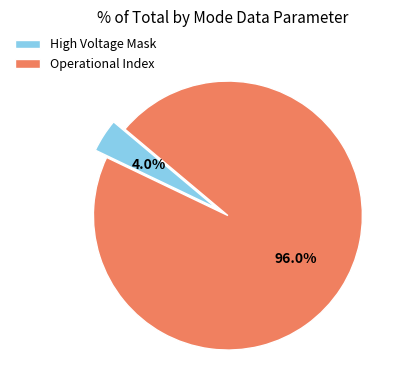

Rank the categories by value from lowest to highest.

High Voltage Mask, Operational Index